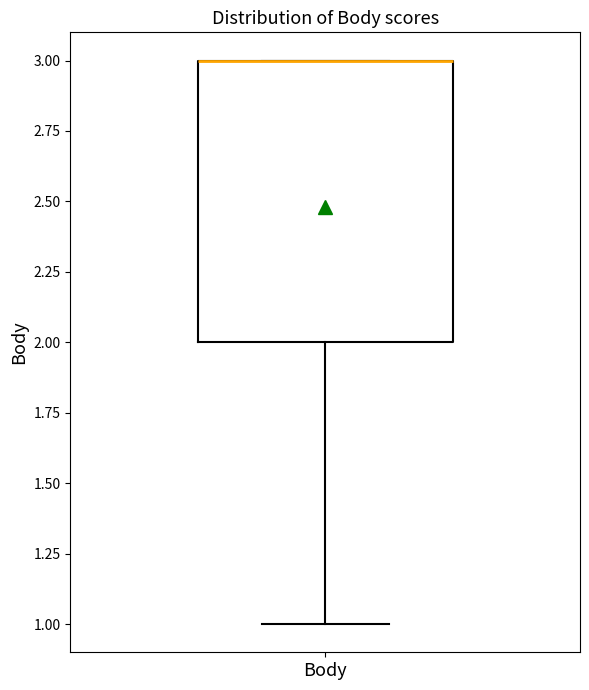

Transcribe this box plot: give where the median line is, the range the box spans, and where the two whiskers end, as read against the y-axis. The values are not printed on the chart, so give them approximately, as read against the axis.

median 3 (drawn on the box's upper edge), box 2 to 3, whiskers 1 to 3